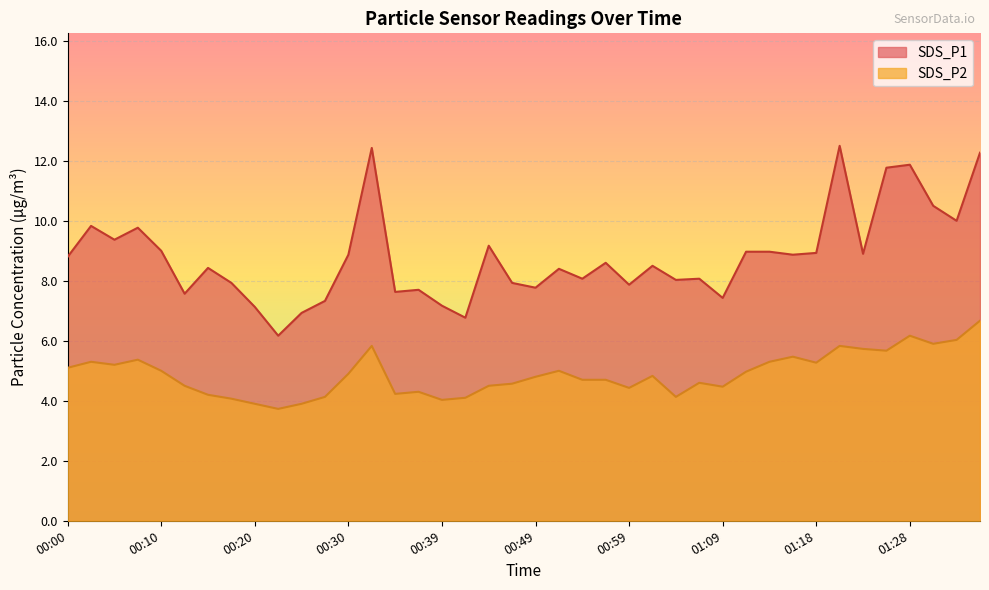

Does the chart display data point markers on the line(s)?

No